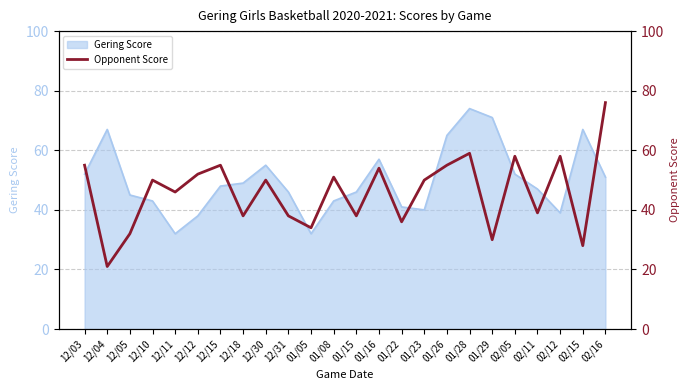

True or false: the data shows 58 at 02/12.

True